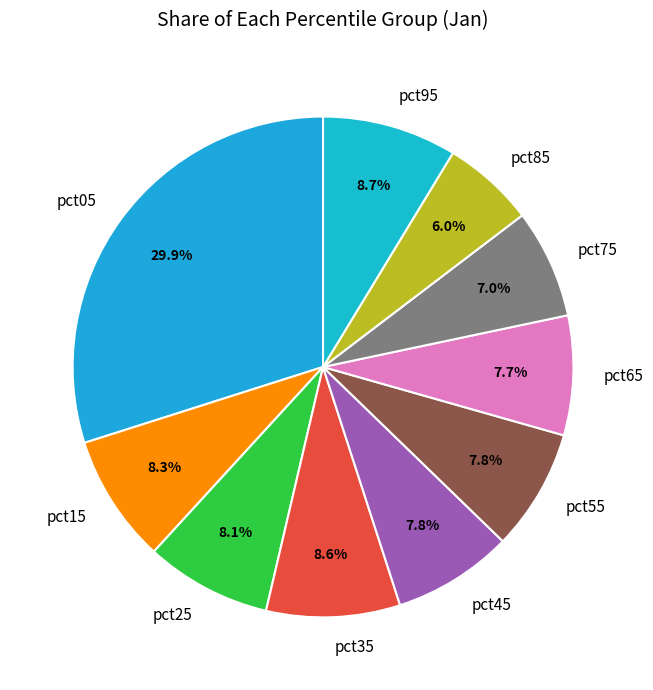

Is there any slice that represents more than half of the pie?

No